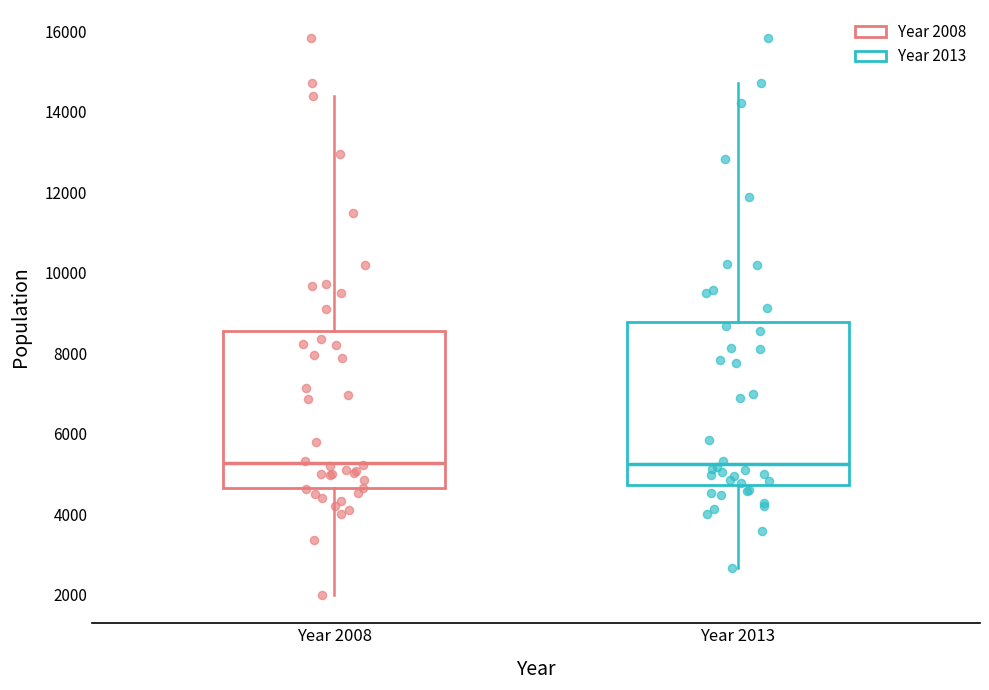

Reading left to right, read every box against the y-axis: the position of its median line, the range the box covers, and the ends of its whiskers. The values are not printed on the chart, so give them approximately, as read against the axis.

Year 2008: median 5200, box 4600 to 8600, whiskers 2000 to 14400
Year 2013: median 5200, box 4800 to 8800, whiskers 2600 to 14800